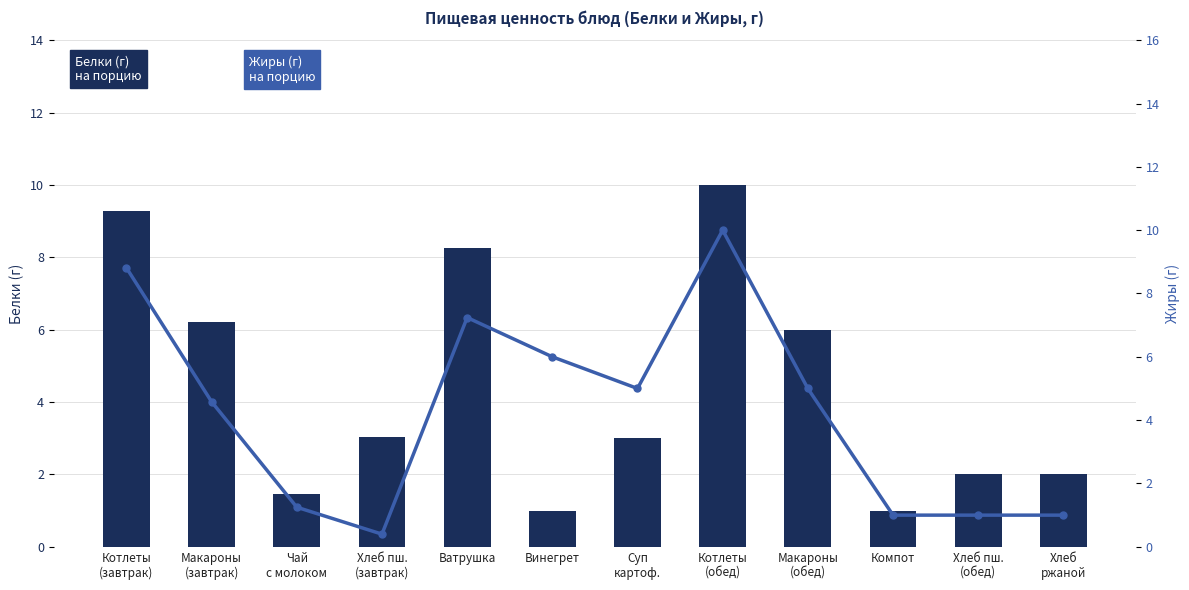

Rank the categories by Жиры (г) value from highest to lowest.

Котлеты
(обед), Котлеты
(завтрак), Ватрушка, Винегрет, Суп
картоф., Макароны
(обед), Макароны
(завтрак), Чай
с молоком, Компот, Хлеб пш.
(обед), Хлеб
ржаной, Хлеб пш.
(завтрак)